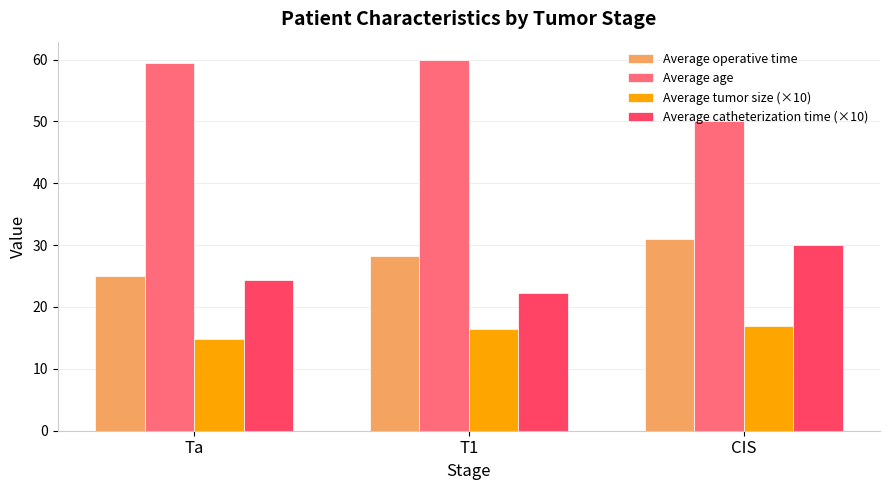

Reading left to right, what are all the values shown in this chart?

Average operative time: Ta=25.0	T1=28.2	CIS=31.0
Average age: Ta=59.5	T1=59.9	CIS=50.0
Average tumor size (×10): Ta=14.9	T1=16.5	CIS=17.0
Average catheterization time (×10): Ta=24.3	T1=22.2	CIS=30.0